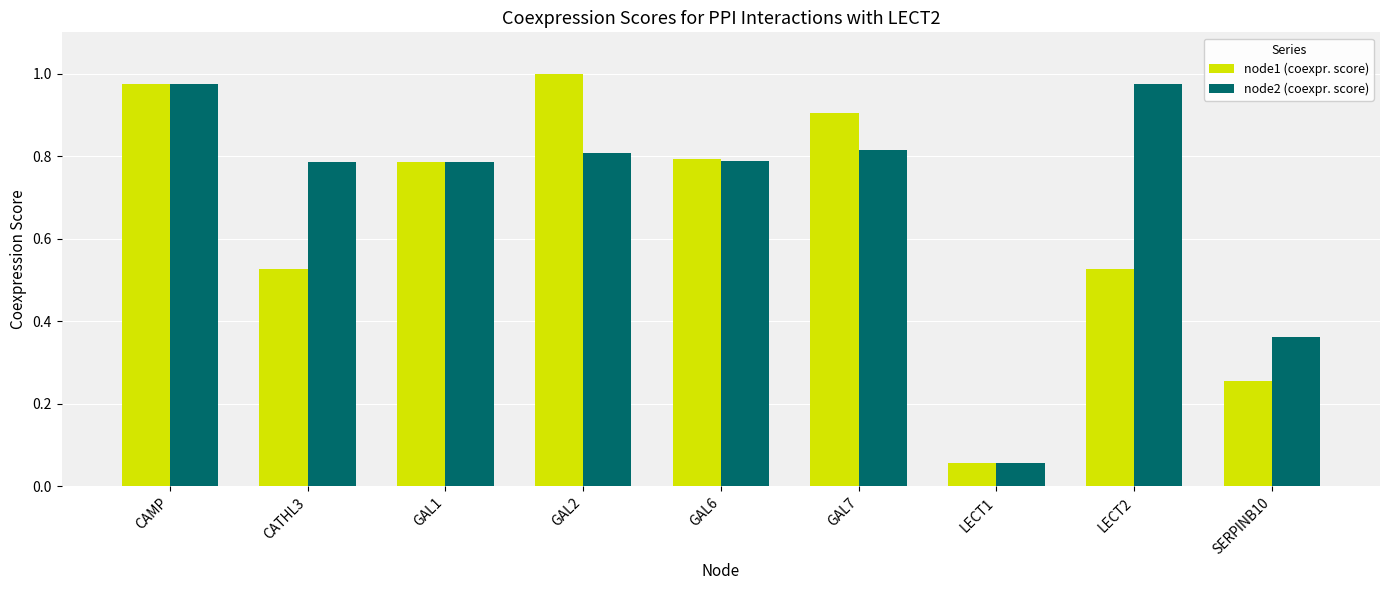

The value of node1 (coexpr. score) at SERPINB10 is 0.1. True or false?

False